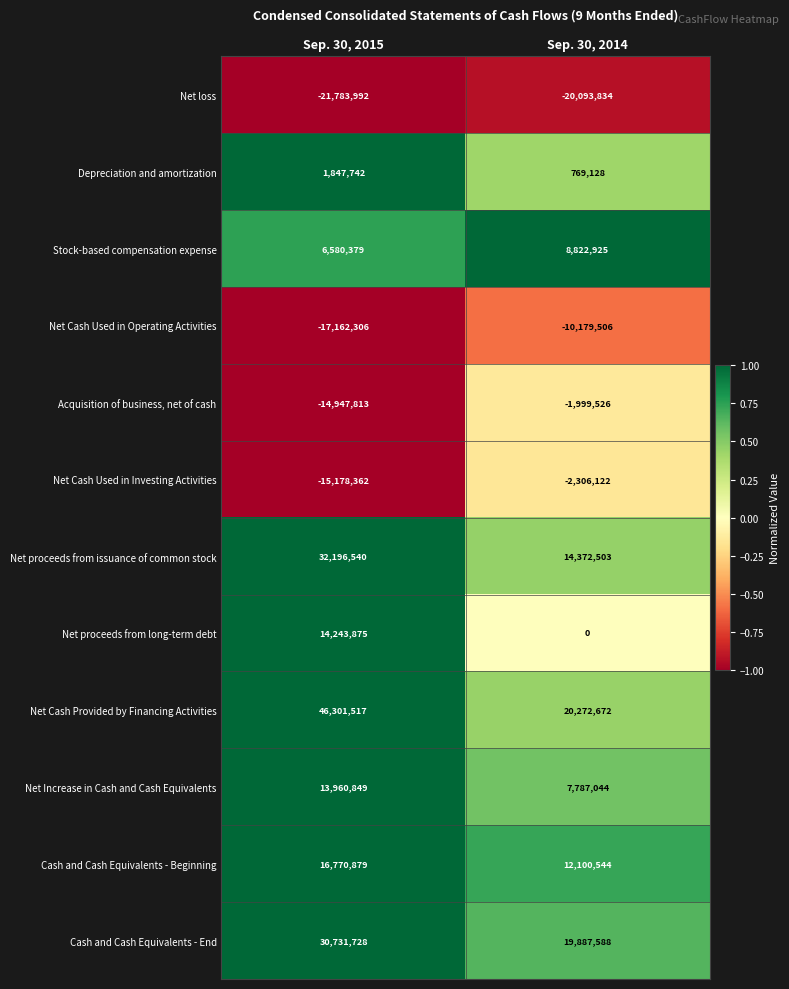

At which label is Net loss closest to -20938913?

Sep. 30, 2015